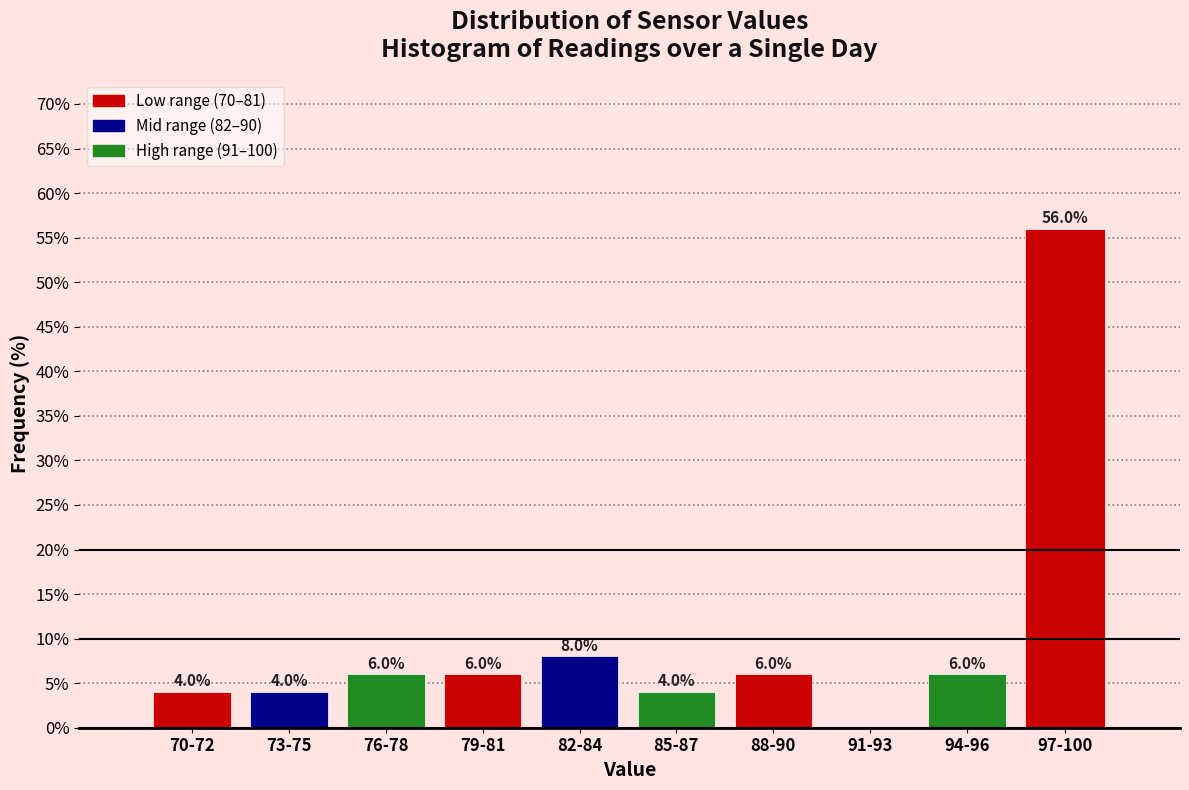

Reading left to right, transcribe all the data shown in this chart.

70-72=4.0	73-75=4.0	76-78=6.0	79-81=6.0	82-84=8.0	85-87=4.0	88-90=6.0	91-93=0.0	94-96=6.0	97-100=56.0